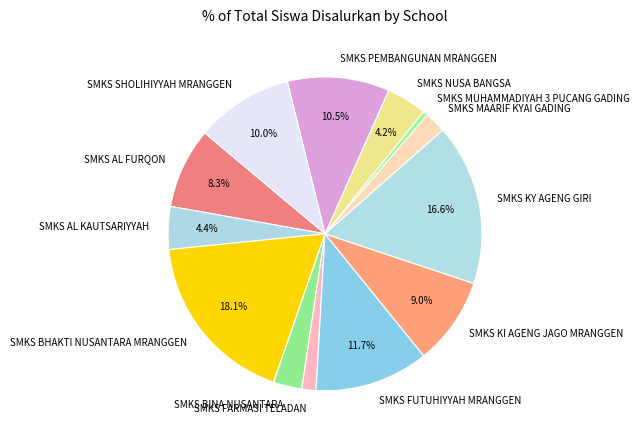

Combined, do SMKS FARMASI TELADAN and SMKS NUSA BANGSA account for over 50%?

No